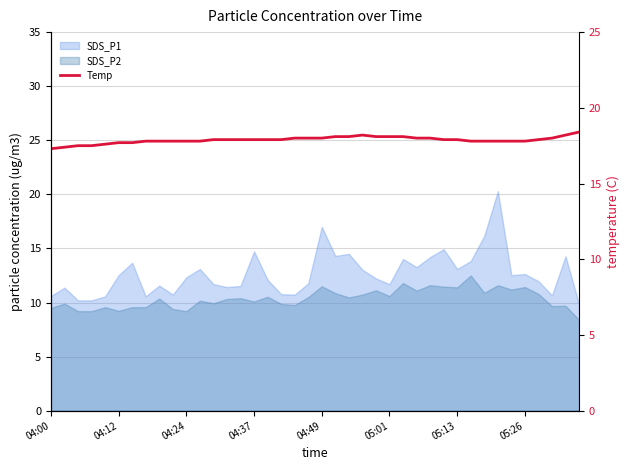

What is the sum of all values?

715.1